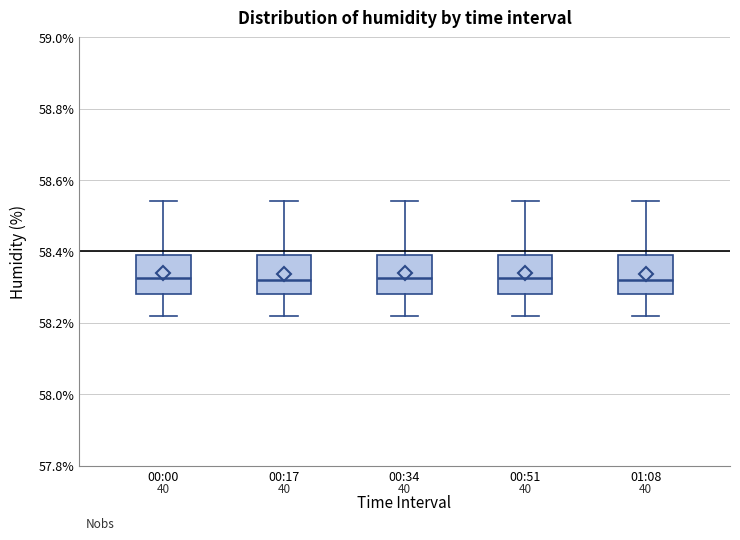

Reading left to right, transcribe this box plot: for each box, give where its median line is, the range the box spans, and where its two whiskers end, as read against the y-axis. The values are not printed on the chart, so give them approximately, as read against the axis.

00:00: median 58.32, box 58.28 to 58.40, whiskers 58.22 to 58.54
00:17: median 58.32, box 58.28 to 58.40, whiskers 58.22 to 58.54
00:34: median 58.32, box 58.28 to 58.40, whiskers 58.22 to 58.54
00:51: median 58.32, box 58.28 to 58.40, whiskers 58.22 to 58.54
01:08: median 58.32, box 58.28 to 58.40, whiskers 58.22 to 58.54